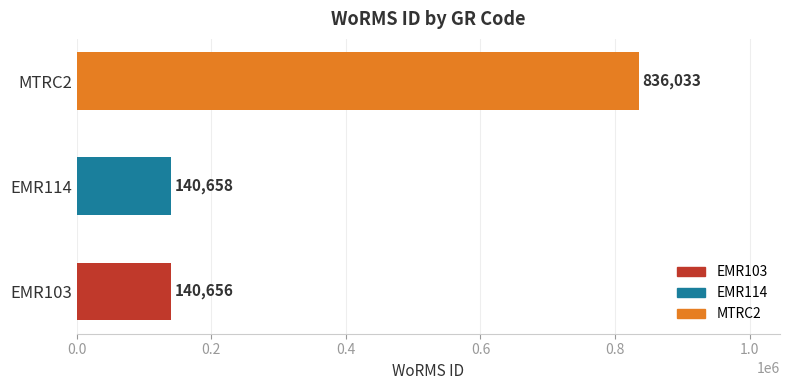

List the labels in order of value, smallest first.

EMR103, EMR114, MTRC2